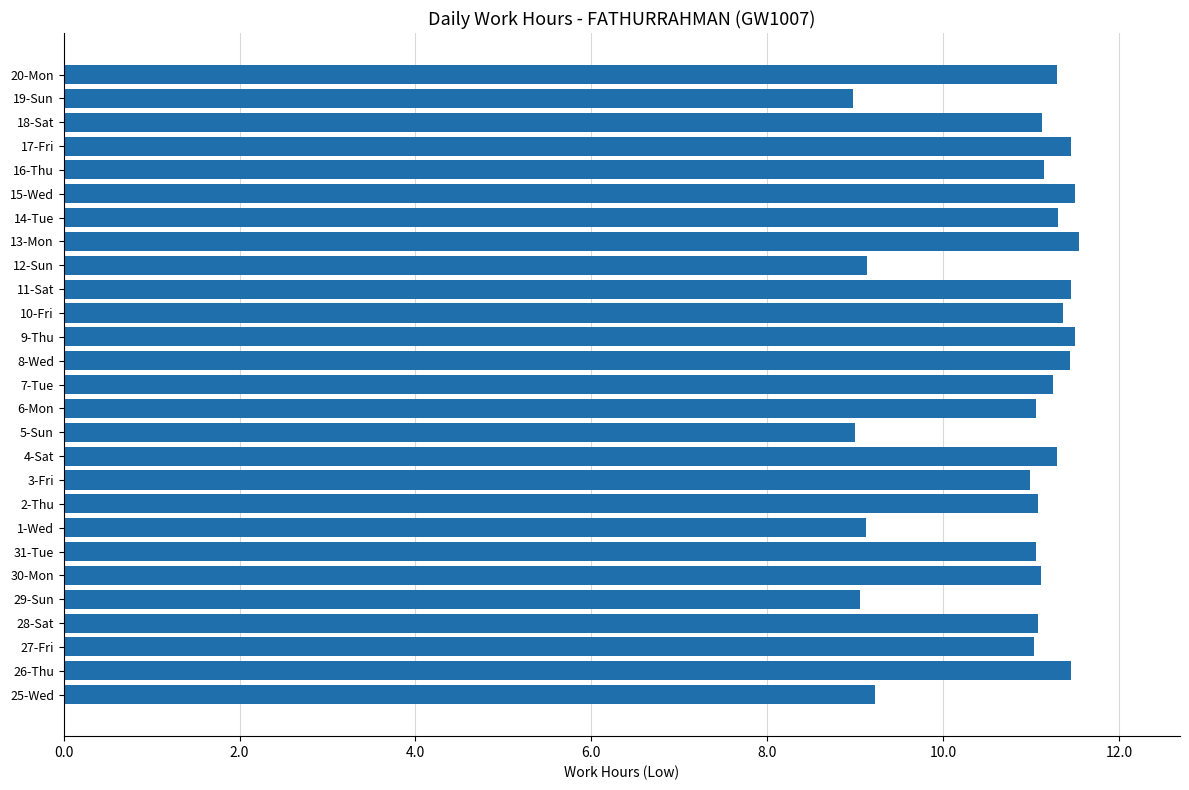

What is the change in value from 7-Tue to 13-Mon?

+0.3